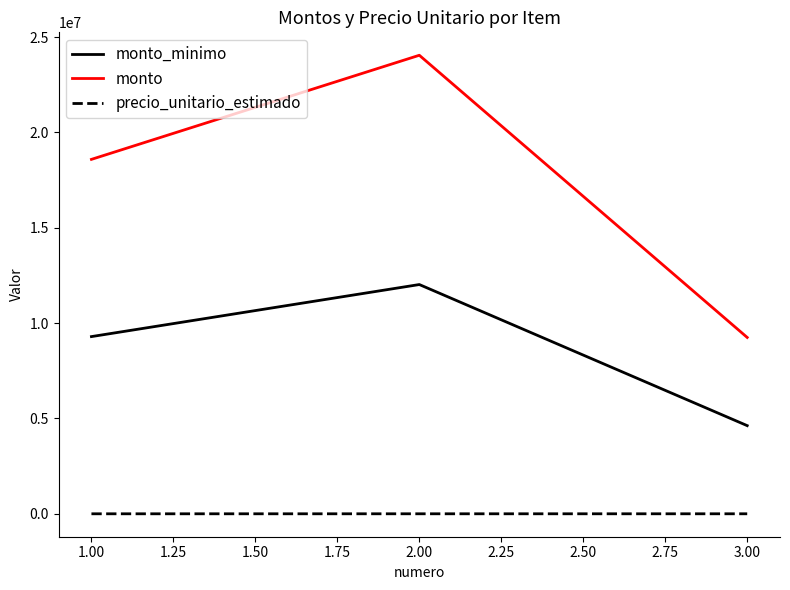

Which series has the largest range (max minus min)?

monto